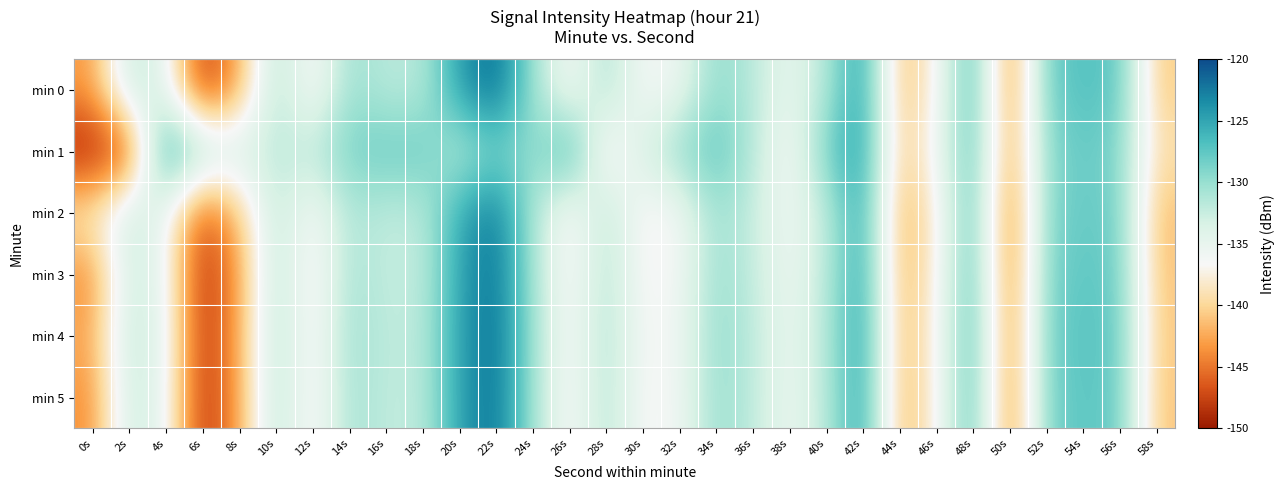

What is the difference between the highest and lowest values at 52s?

1.2